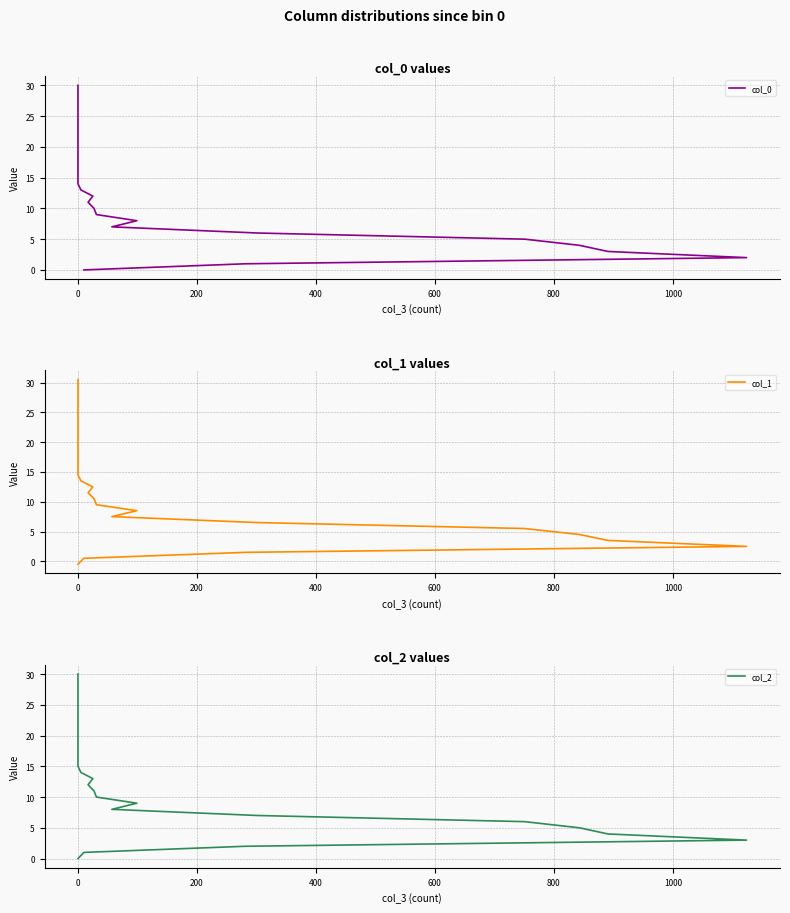

What are all the series names shown in the legend?

col_0, col_1, col_2